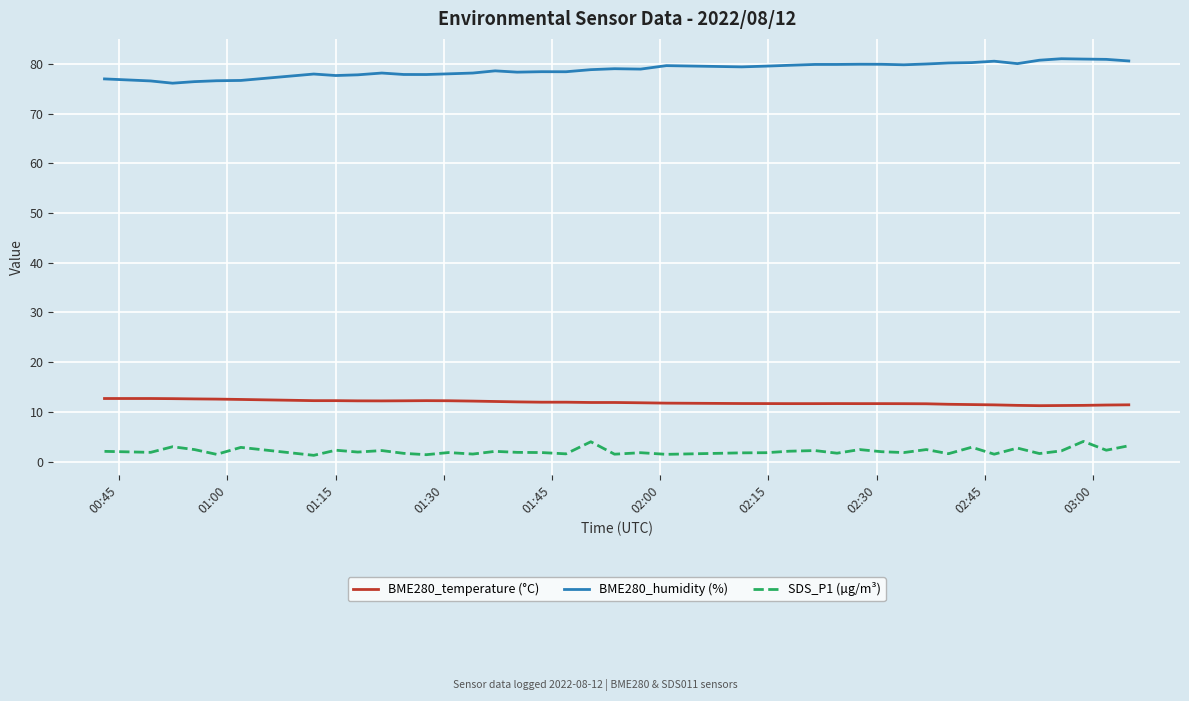

List the series in order of their peak value, highest first.

BME280_humidity (%), BME280_temperature (°C), SDS_P1 (µg/m³)